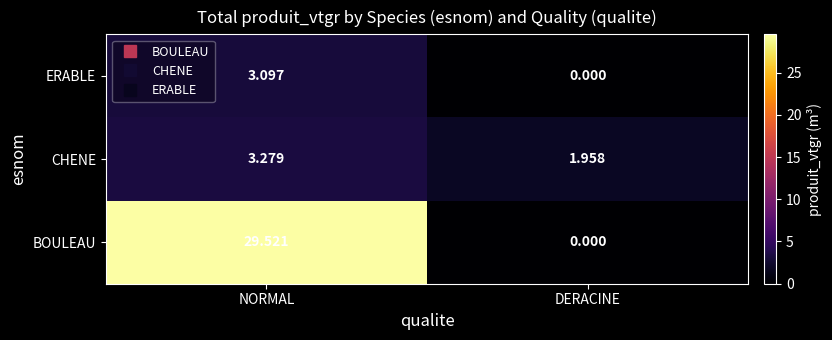

List the series in order of their peak value, highest first.

BOULEAU, CHENE, ERABLE